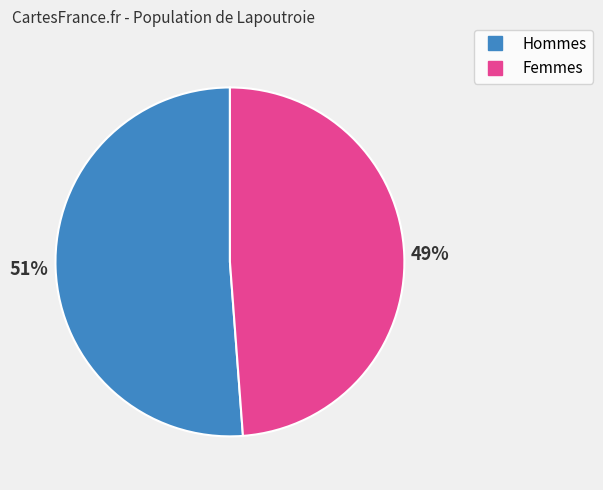

Does any single category account for the majority?

Yes